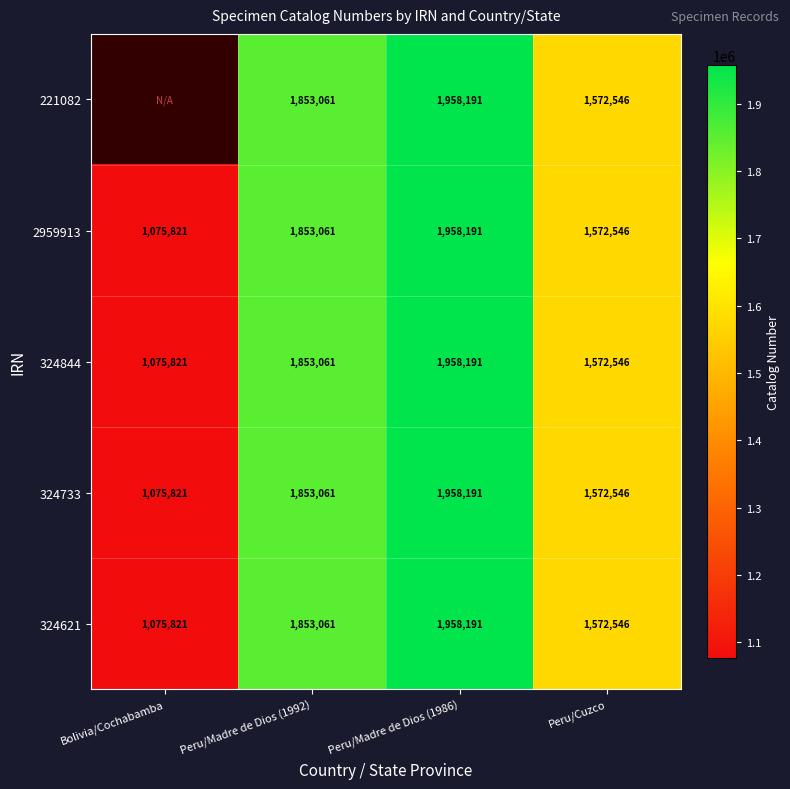

Is the value of 324844 at Peru/Cuzco greater than the value of 324733 at Peru/Madre de Dios (1992)?

No